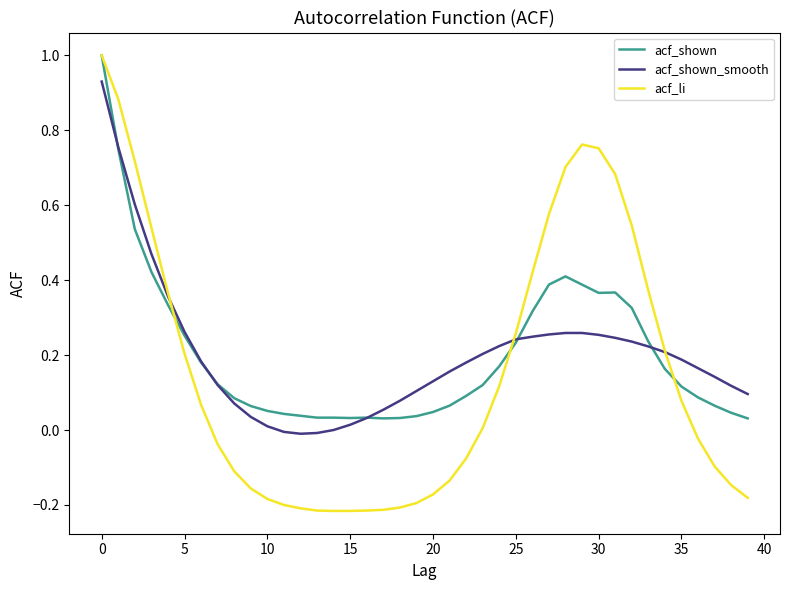

Which series has the largest range (max minus min)?

acf_li